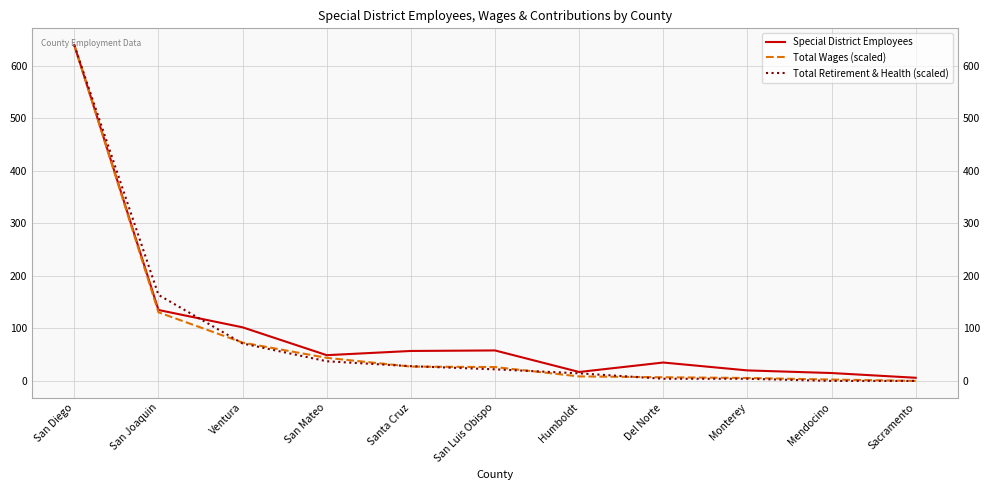

Rank the series by their maximum value, from lowest to highest.

Special District Employees, Total Wages (scaled), Total Retirement & Health (scaled)